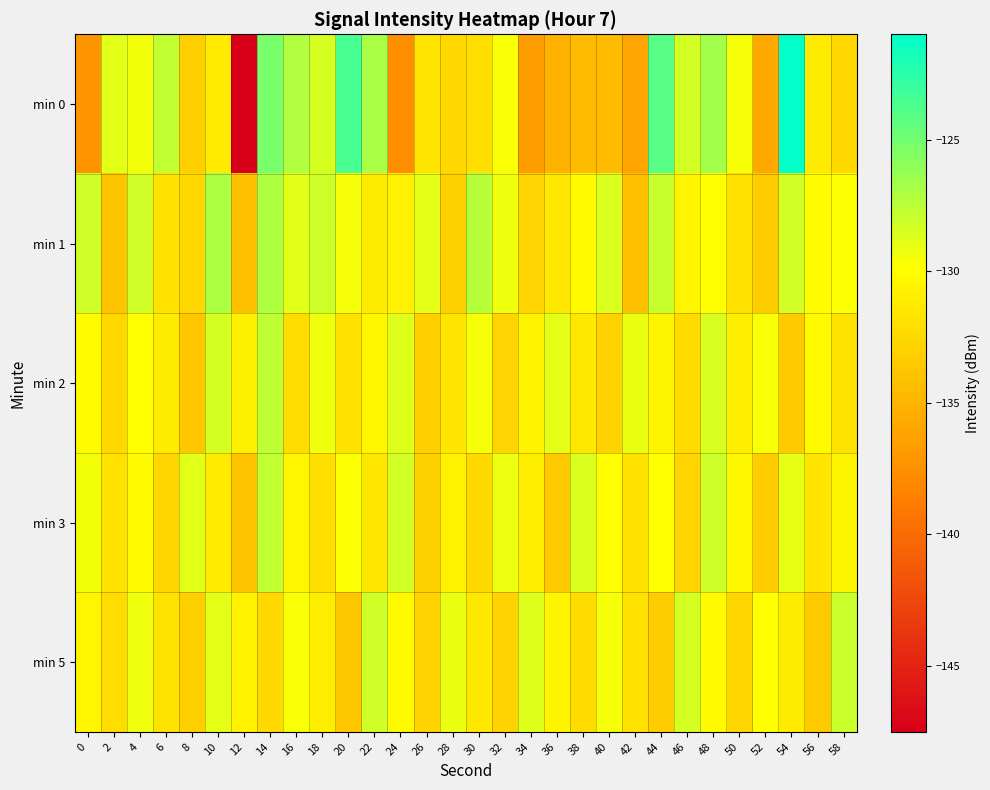

Reading right to left, what are all the values shown in this chart?

min 0: 58=-132.5	56=-131.2	54=-121.2	52=-135.7	50=-129.5	48=-126.7	46=-128.3	44=-124.0	42=-136.1	40=-134.5	38=-134.6	36=-135.2	34=-136.4	32=-129.7	30=-132.0	28=-132.5	26=-131.6	24=-137.7	22=-126.8	20=-123.6	18=-128.4	16=-127.2	14=-125.2	12=-147.4	10=-131.3	8=-133.1	6=-127.7	4=-129.4	2=-128.8	0=-137.2
min 1: 58=-129.7	56=-130.1	54=-128.3	52=-133.4	50=-131.9	48=-129.8	46=-130.5	44=-127.9	42=-134.1	40=-128.6	38=-130.2	36=-131.5	34=-132.7	32=-129.3	30=-127.4	28=-133.1	26=-128.9	24=-130.8	22=-131.2	20=-129.5	18=-128.0	16=-128.8	14=-127.1	12=-134.1	10=-127.0	8=-132.6	6=-131.8	4=-128.1	2=-133.9	0=-128.2
min 2: 58=-131.7	56=-130.3	54=-133.5	52=-129.6	50=-131.0	48=-128.5	46=-132.3	44=-130.6	42=-129.1	40=-133.0	38=-131.4	36=-128.9	34=-130.7	32=-132.8	30=-129.5	28=-131.6	26=-133.2	24=-128.7	22=-130.4	20=-131.8	18=-129.3	16=-132.1	14=-127.6	12=-130.9	10=-128.4	8=-133.7	6=-131.2	4=-129.8	2=-132.5	0=-130.1
min 3: 58=-130.6	56=-131.6	54=-129.0	52=-133.3	50=-130.4	48=-128.1	46=-132.7	44=-129.9	42=-131.9	40=-130.0	38=-128.6	36=-133.6	34=-131.1	32=-129.2	30=-132.4	28=-130.8	26=-133.1	24=-128.3	22=-131.5	20=-129.7	18=-132.0	16=-130.5	14=-127.7	12=-133.9	10=-131.3	8=-128.8	6=-132.6	4=-130.2	2=-131.8	0=-129.4
min 5: 58=-128.0	56=-133.5	54=-131.2	52=-129.8	50=-132.6	48=-130.2	46=-128.4	44=-133.4	42=-131.8	40=-129.5	38=-132.2	36=-130.6	34=-128.7	32=-133.0	30=-131.4	28=-129.1	26=-132.9	24=-130.3	22=-128.2	20=-133.7	18=-131.1	16=-129.6	14=-132.4	12=-130.8	10=-128.9	8=-133.2	6=-131.7	4=-129.3	2=-132.1	0=-130.5